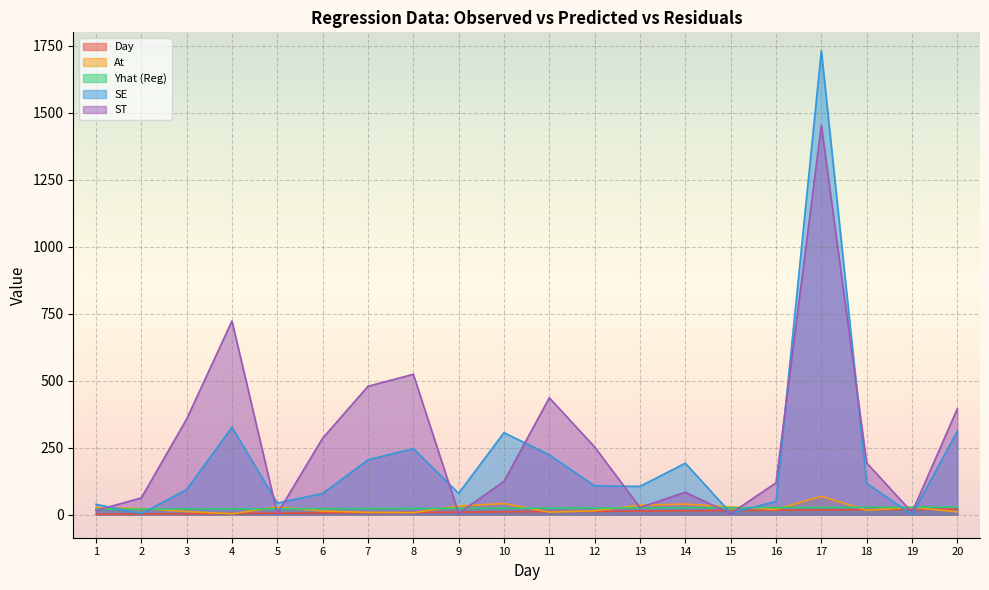

Which series ends up on top after the final intersection of At and Day?

Day